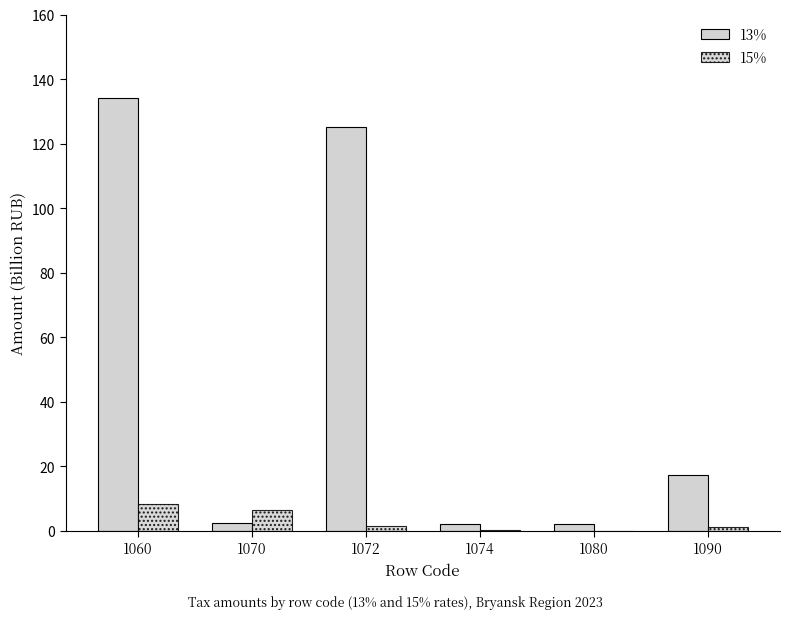

The 15% series shows 0.6 at 1090. True or false?

False